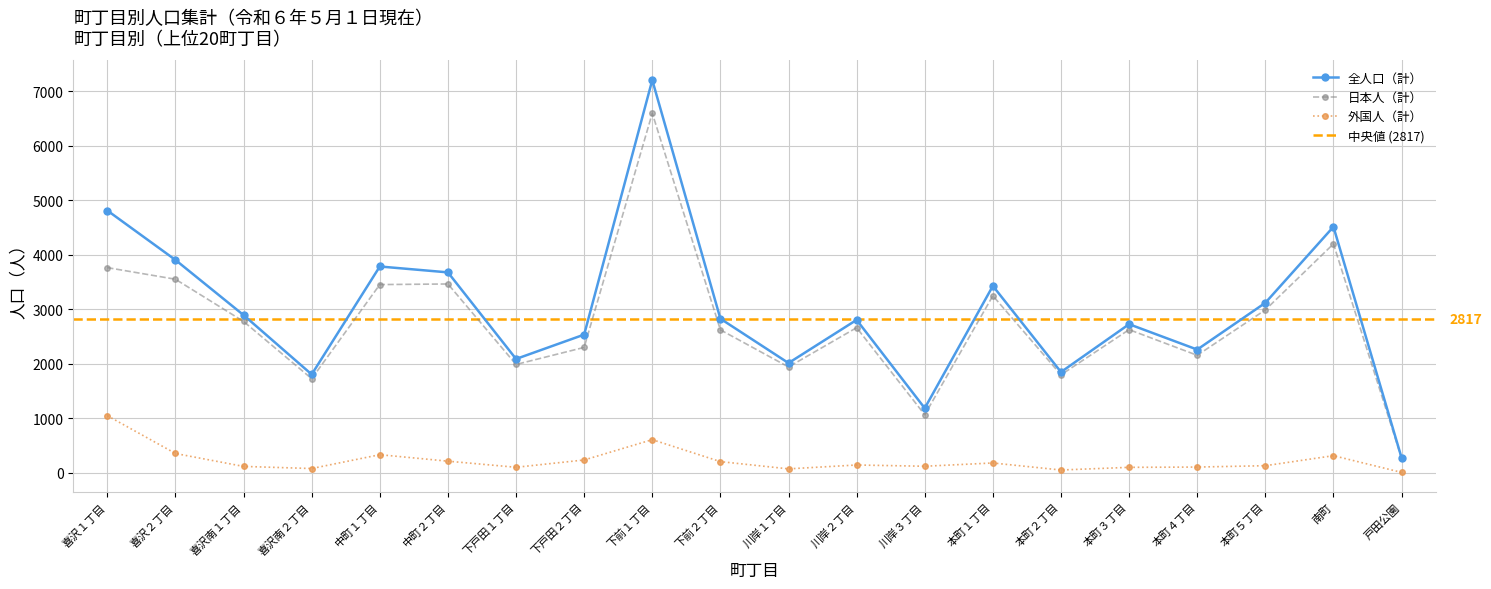

True or false: 全人口（計） and 外国人（計） intersect in this chart.

False